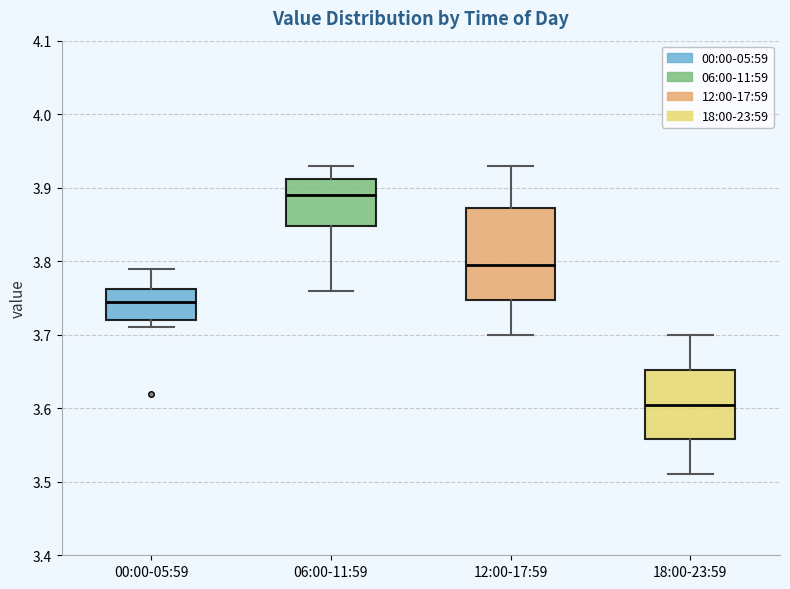

Reading left to right, transcribe this box plot: for each box, give where its median line is, the range the box spans, and where its two whiskers end, as read against the y-axis. The values are not printed on the chart, so give them approximately, as read against the axis.

00:00-05:59: median 3.75, box 3.72 to 3.76, whiskers 3.71 to 3.79
06:00-11:59: median 3.89, box 3.85 to 3.91, whiskers 3.76 to 3.93
12:00-17:59: median 3.80, box 3.75 to 3.87, whiskers 3.70 to 3.93
18:00-23:59: median 3.61, box 3.56 to 3.65, whiskers 3.51 to 3.70